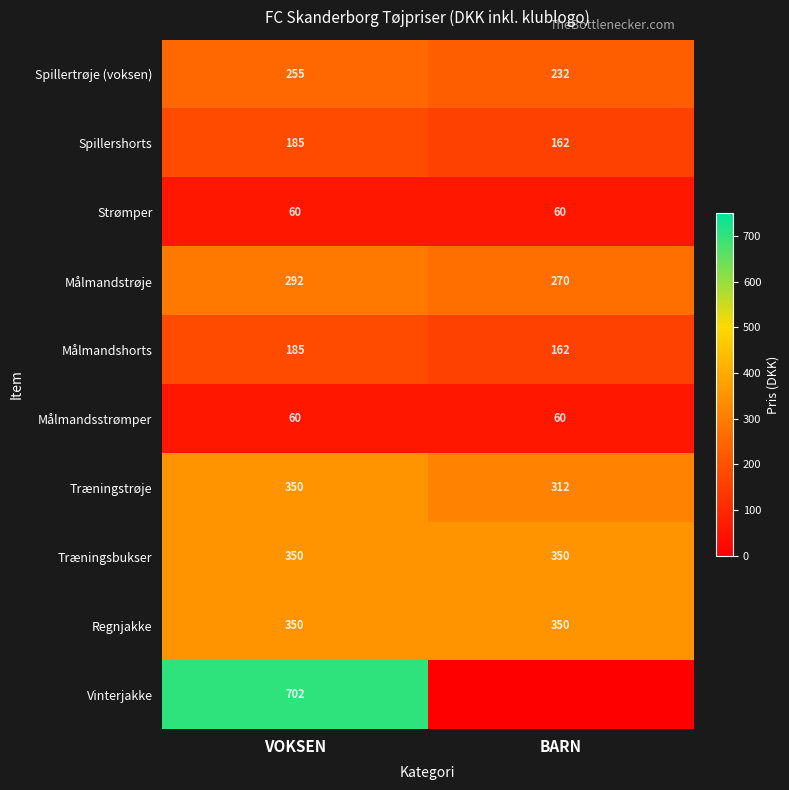

At which label does Spillershorts reach its minimum?

BARN